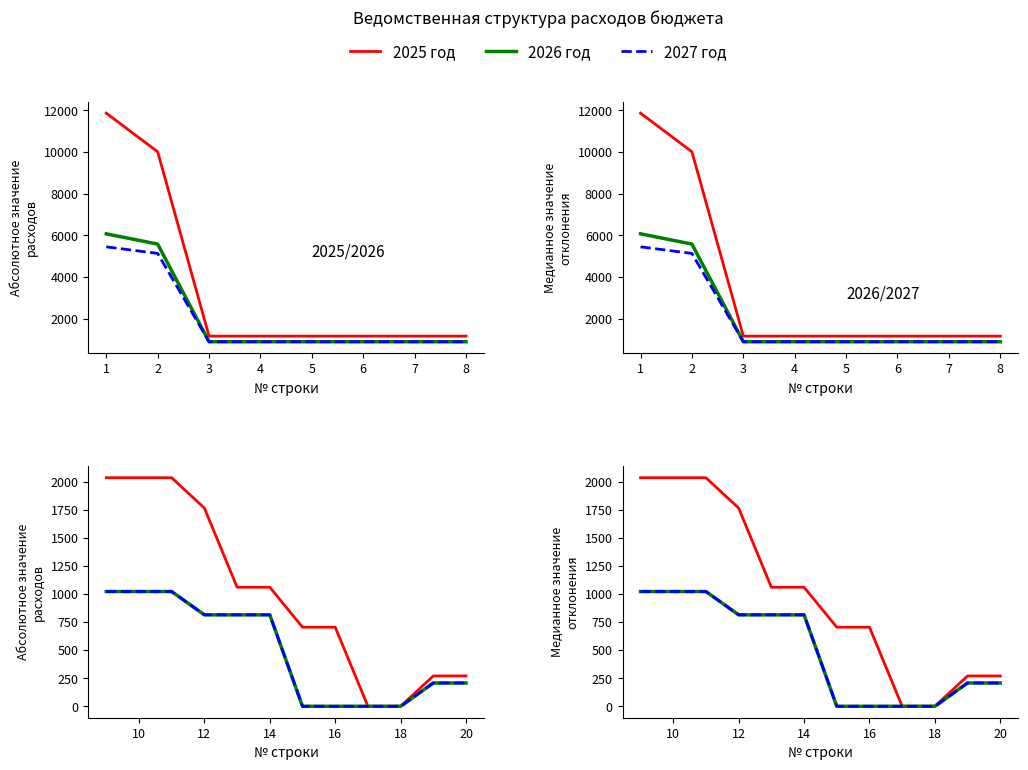

True or false: 2025 год and 2026 год cross at least once.

False